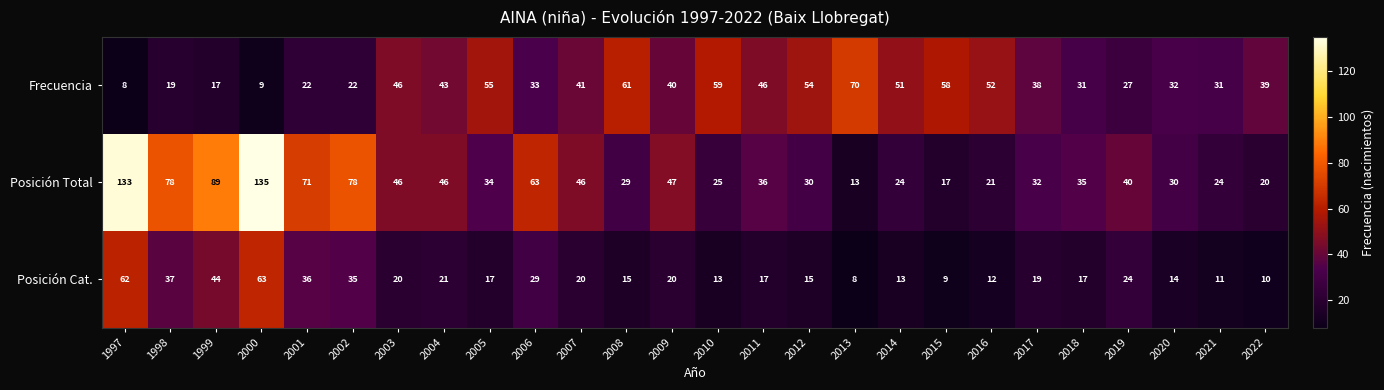

At which category is the sum across all series the highest?

2000